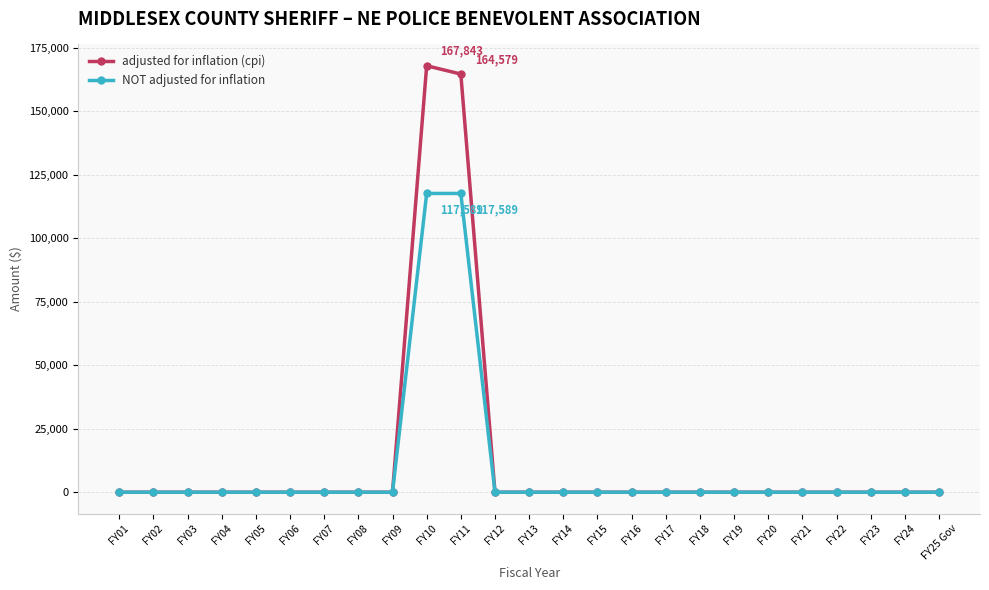

What is the label of the 24th point from the left?

FY24